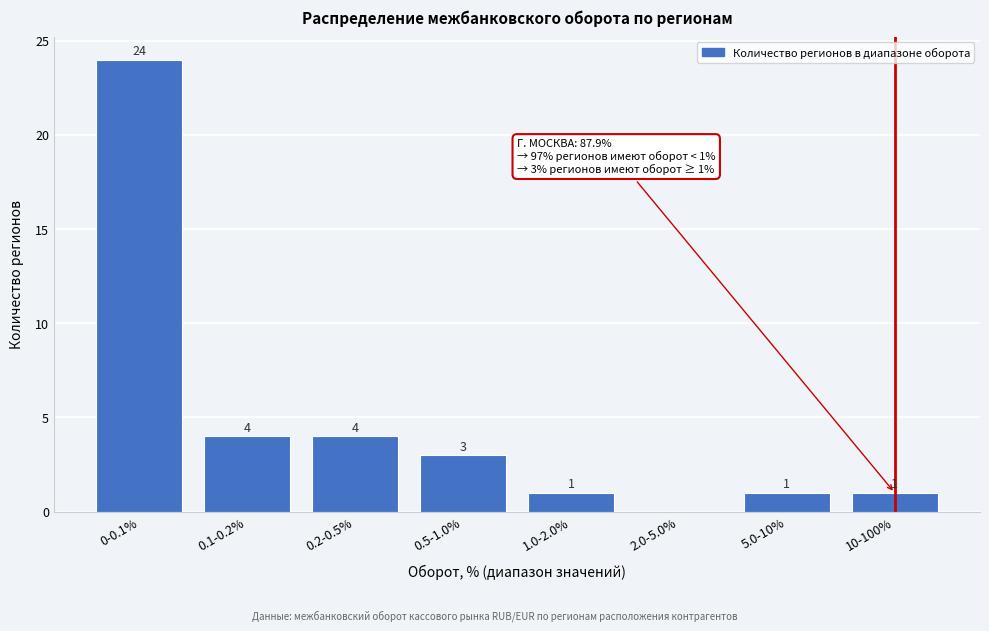

Reading right to left, transcribe all the data shown in this chart.

10-100%=1	5.0-10%=1	2.0-5.0%=0	1.0-2.0%=1	0.5-1.0%=3	0.2-0.5%=4	0.1-0.2%=4	0-0.1%=24